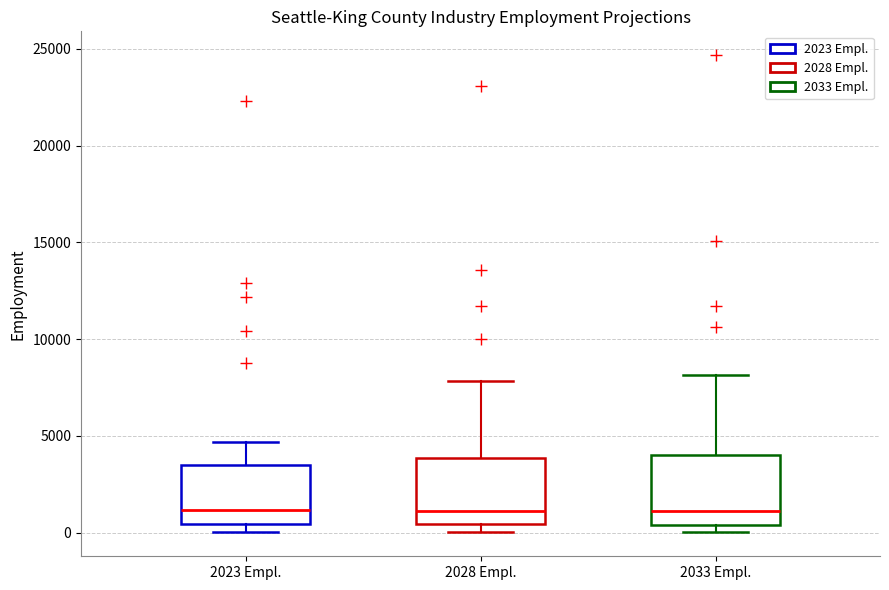

Reading left to right, transcribe this box plot: for each box, give where its median line is, the range the box spans, and where its two whiskers end, as read against the y-axis. The values are not printed on the chart, so give them approximately, as read against the axis.

2023 Empl.: median 1000, box 500 to 3500, whiskers 0 to 4500
2028 Empl.: median 1000, box 500 to 4000, whiskers 0 to 8000
2033 Empl.: median 1000, box 500 to 4000, whiskers 0 to 8000